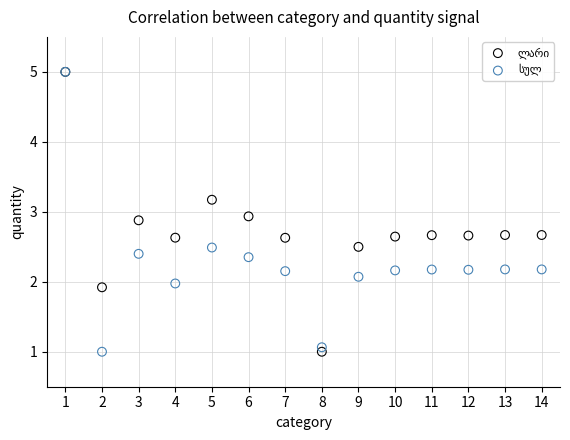

Across all series, what Y value is closest to 3?

2.9